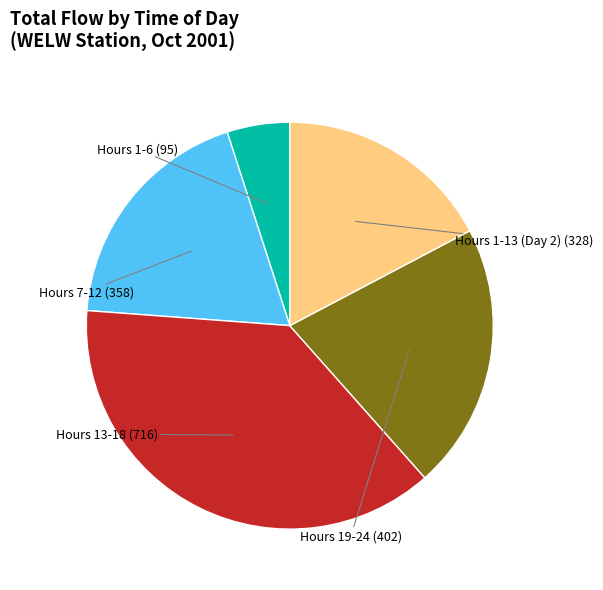

Does any single category account for the majority?

No